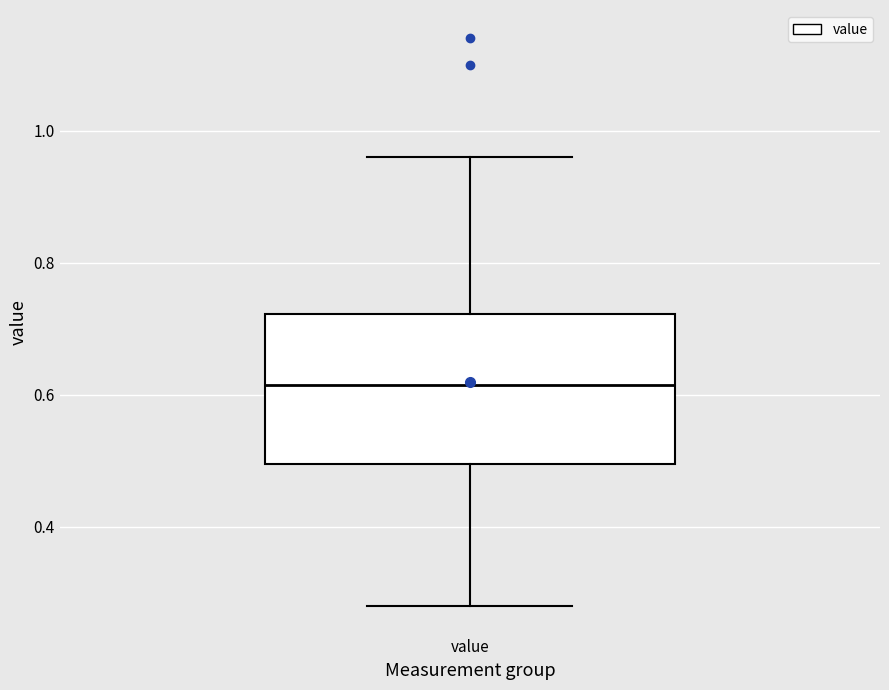

Where does the upper whisker of the box for value end on the y-axis? The values are not printed on the chart, so give them approximately, as read against the axis.

0.96